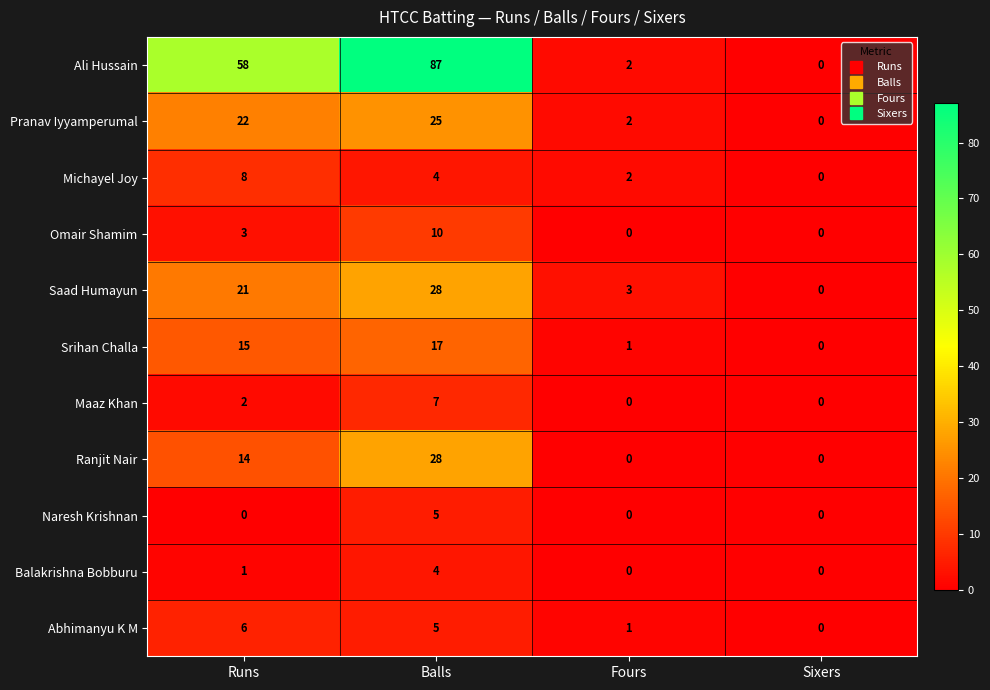

The value of Ranjit Nair at Balls is 28. True or false?

True